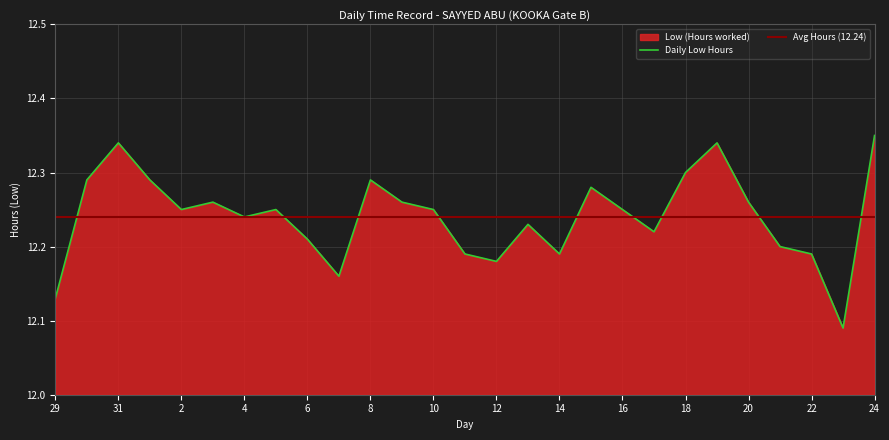

What is the ratio of the value at 17 to the value at 9?

1.0